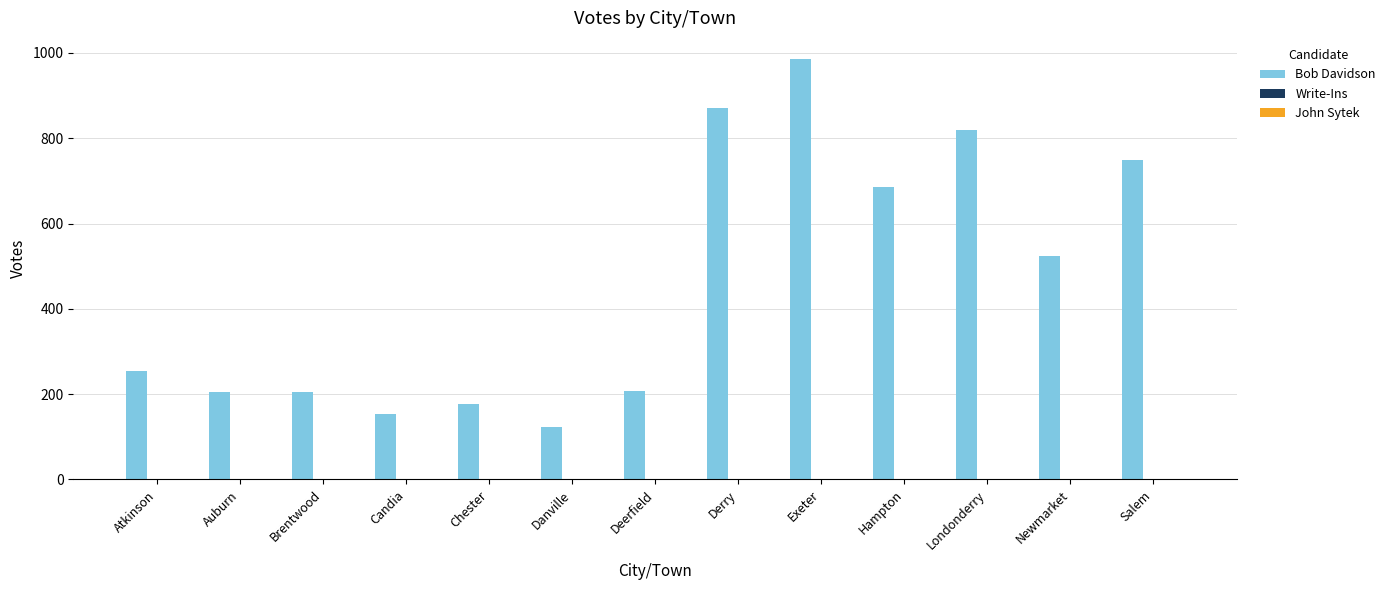

Between Candia and Salem, which series saw the biggest shift?

Bob Davidson